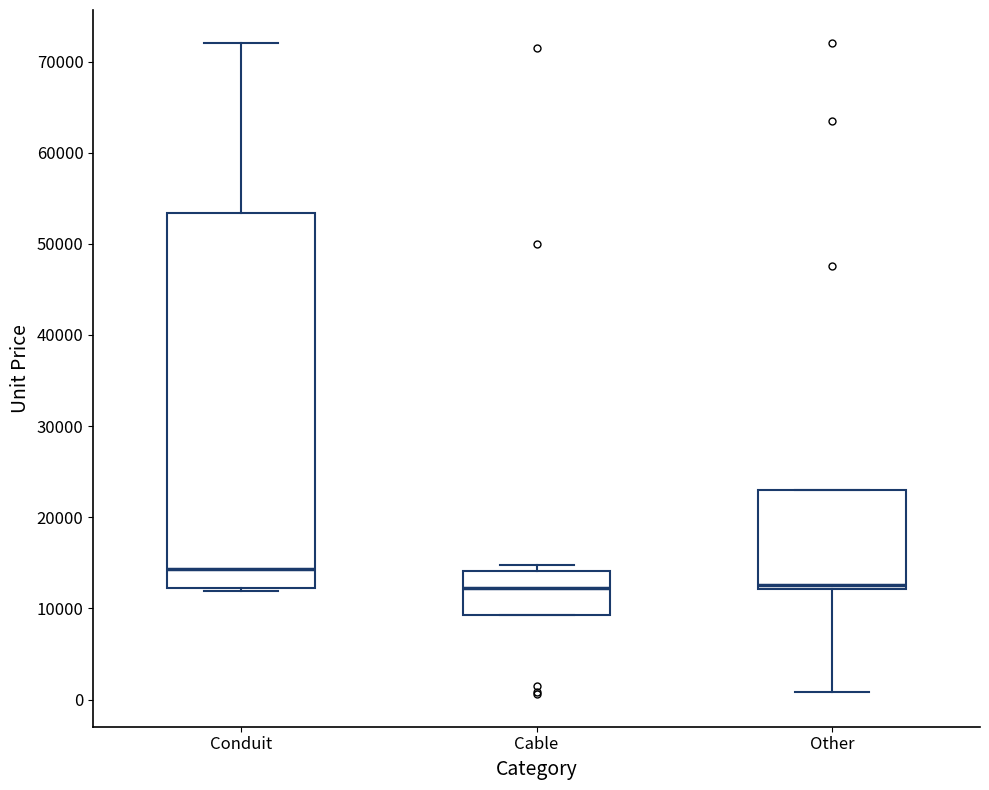

Comparing the boxes themselves (not the whiskers), which one is the tallest?

Conduit